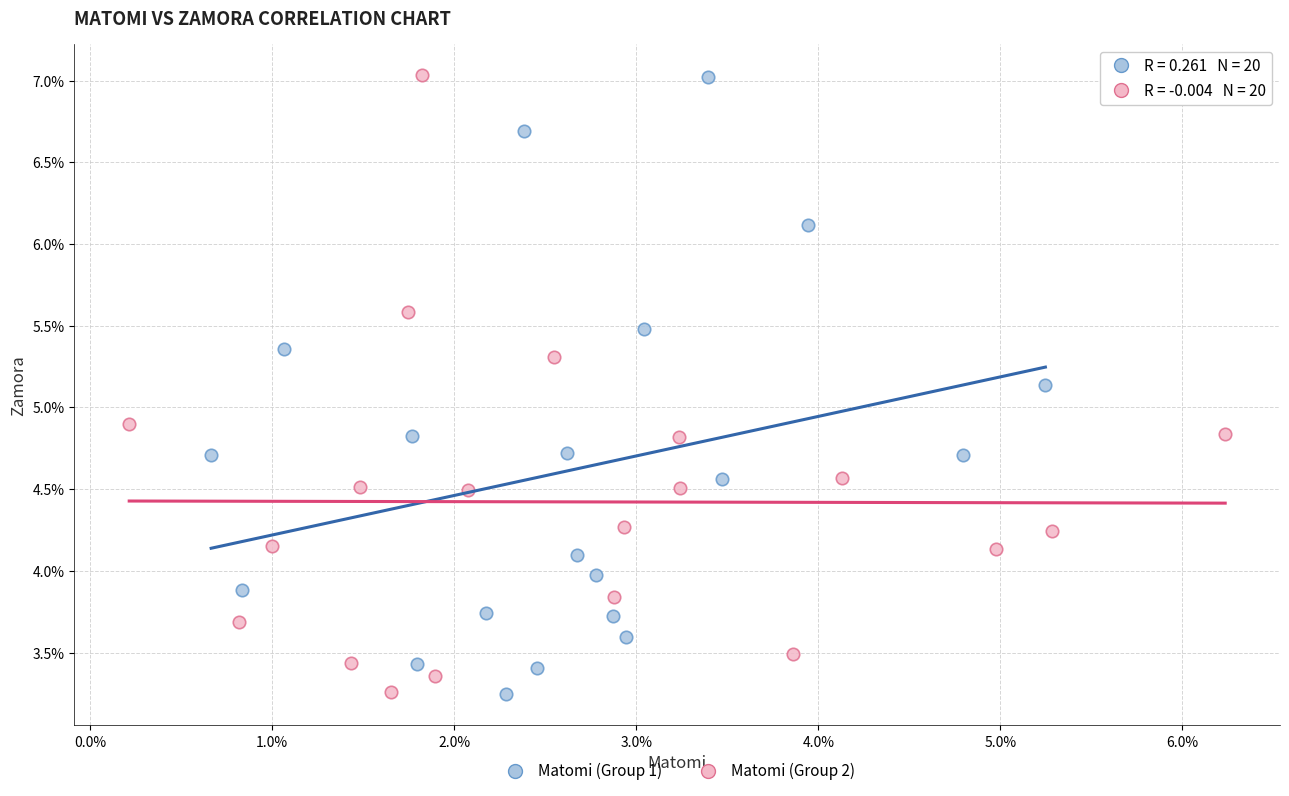

What are all the series names shown in the legend?

Matomi (Group 1), Matomi (Group 2)